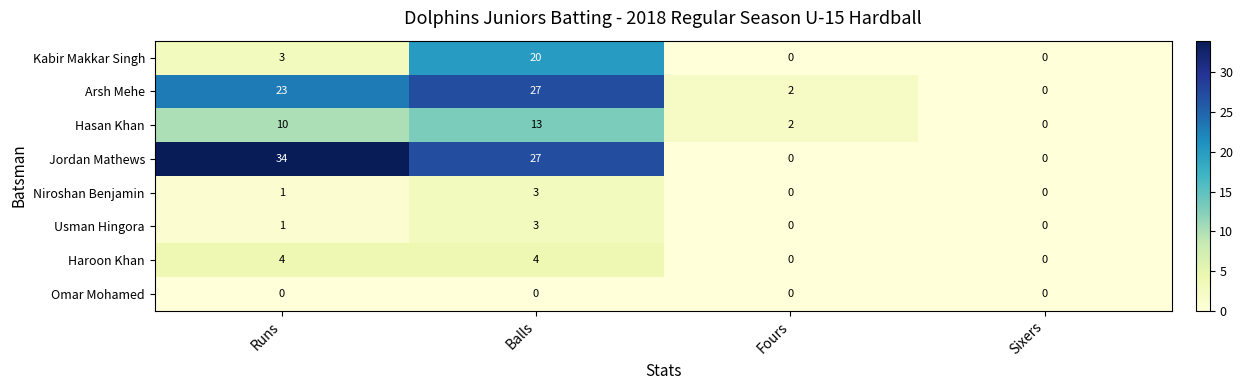

What is the average value of the Jordan Mathews series?

15